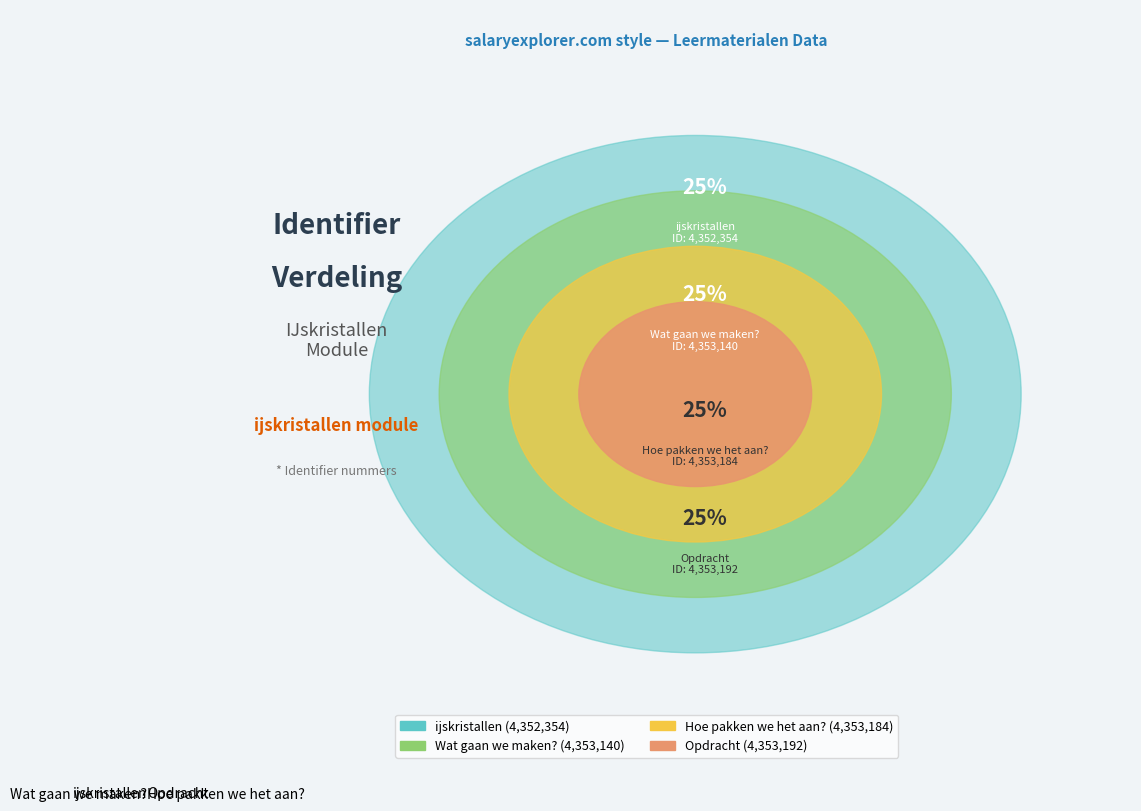

Is there any slice that represents more than half of the pie?

No